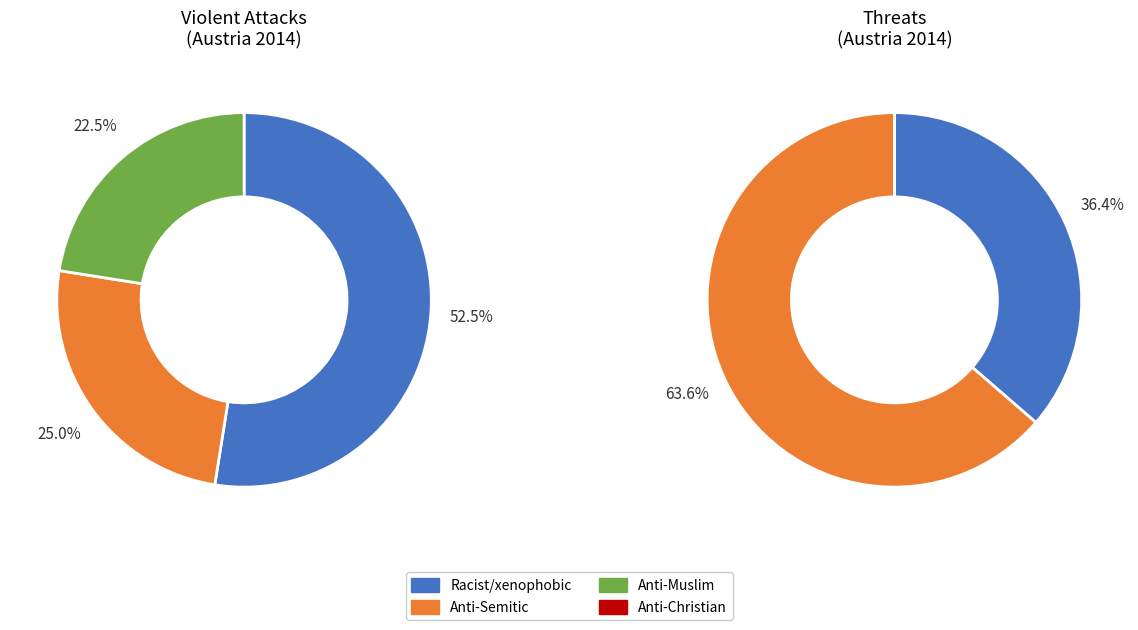

Combined, do Racist and xenophobic hate crime and Hate crime against Christians and members account for over 50%?

Yes